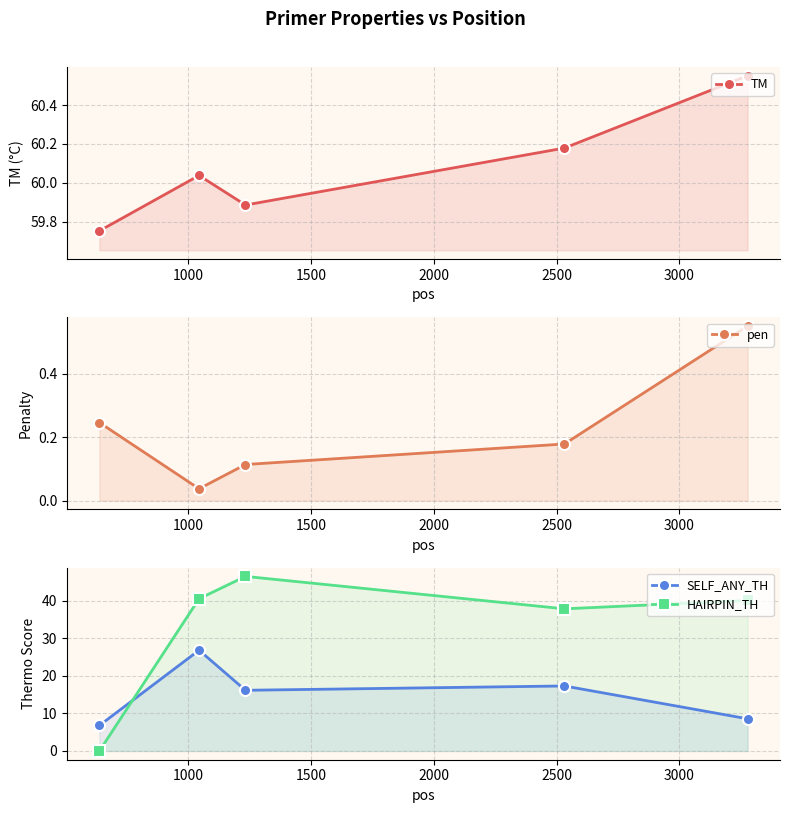

Which series has the largest total across all categories?

TM